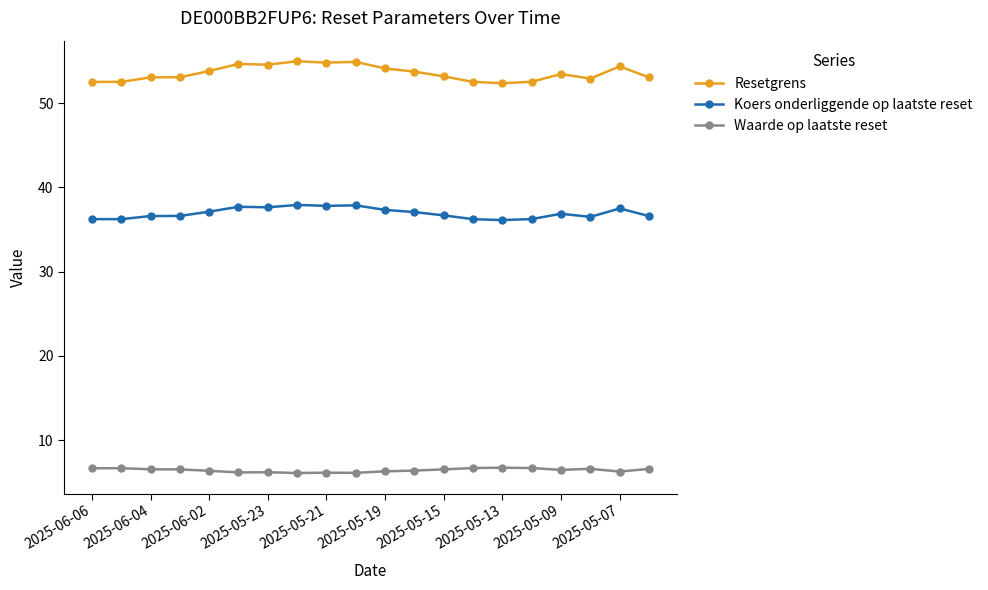

True or false: Waarde op laatste reset has more than 2 points higher than both neighbors.

True